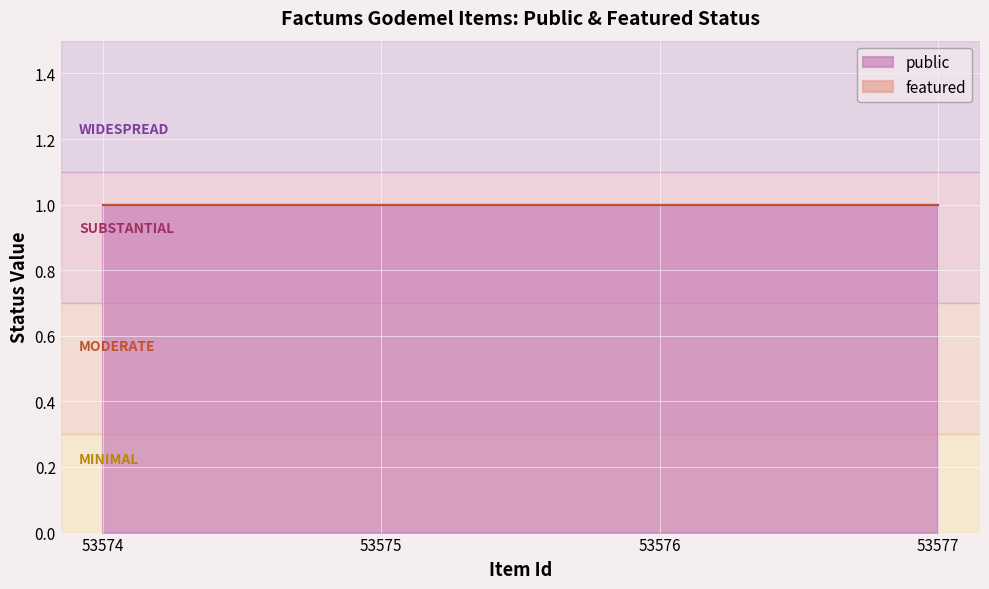

True or false: featured and public cross at least once.

False